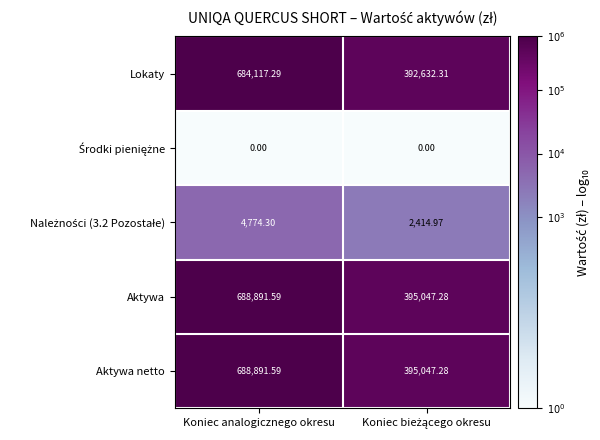

At which label does Aktywa netto first exceed 688891?

Koniec analogicznego okresu